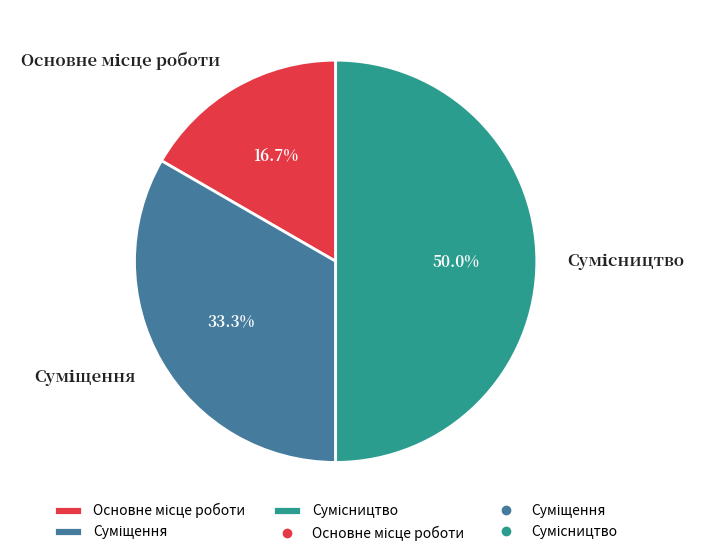

Approximately how many times larger is the value at Основне місце роботи compared to Суміщення?

0.5